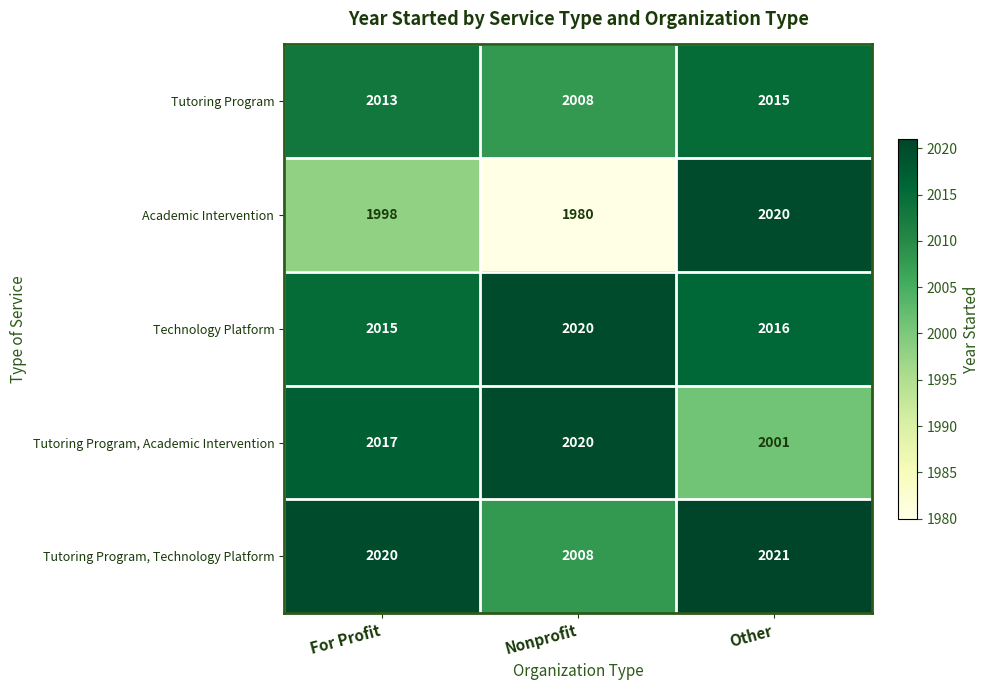

True or false: Tutoring Program, Academic Intervention has a value of 2001 at Other.

True